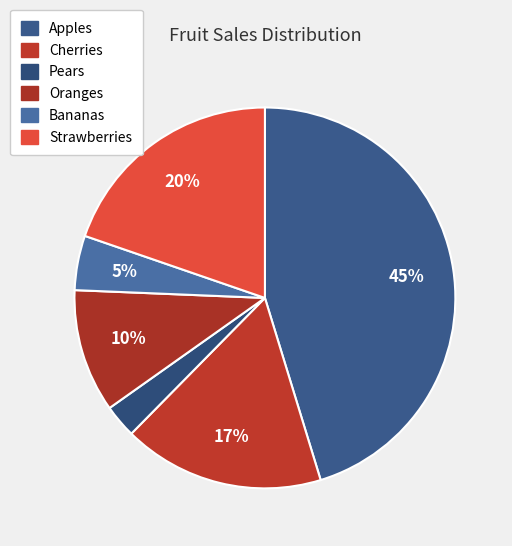

What is the smallest slice in the pie chart?

Pears